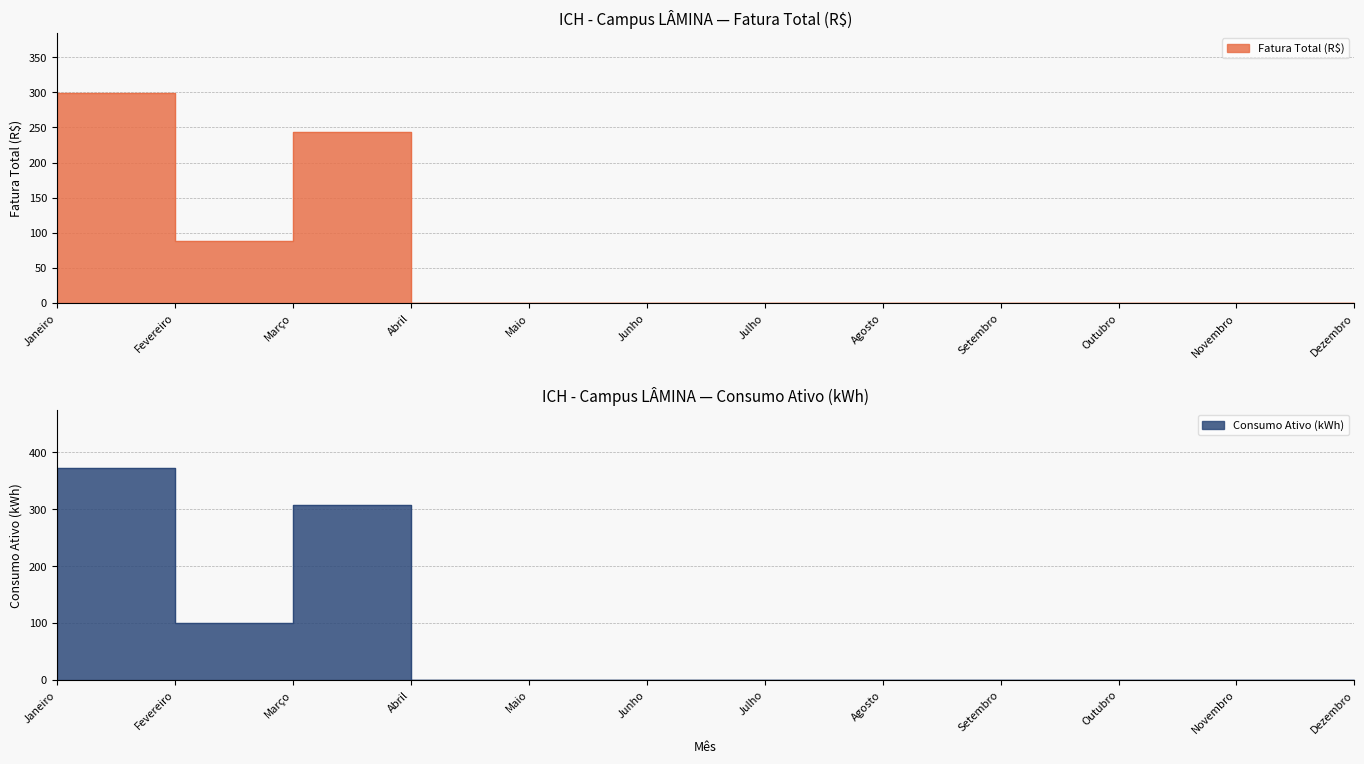

True or false: Consumo Ativo (kWh) and Fatura Total (R$) intersect in this chart.

False